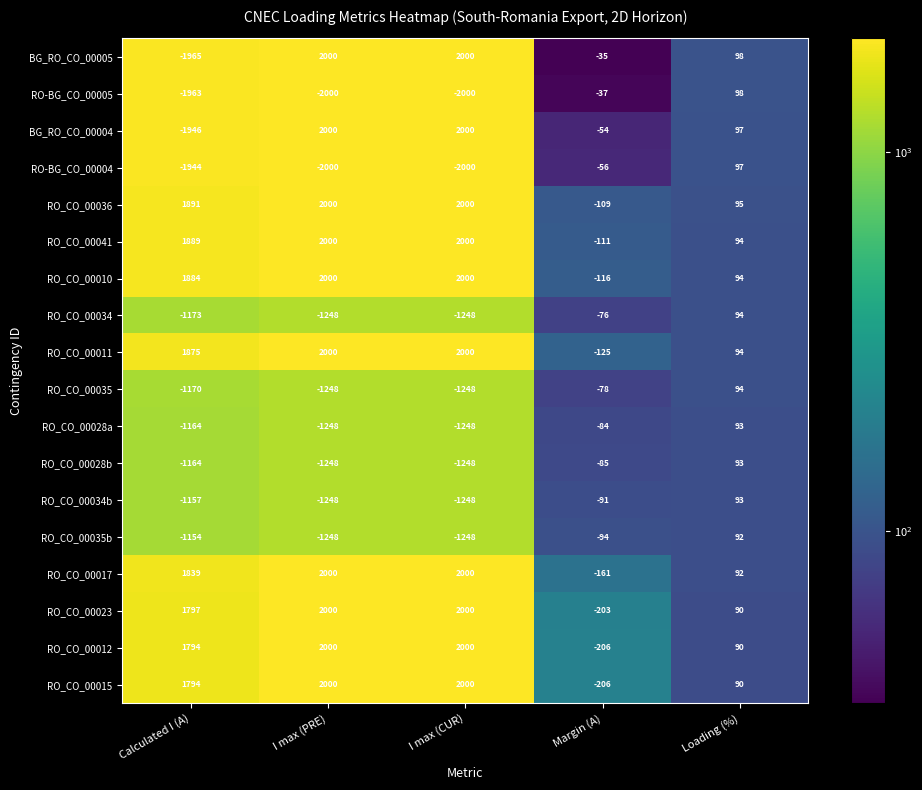

Read the RO_CO_00035 value at Loading (%).

94